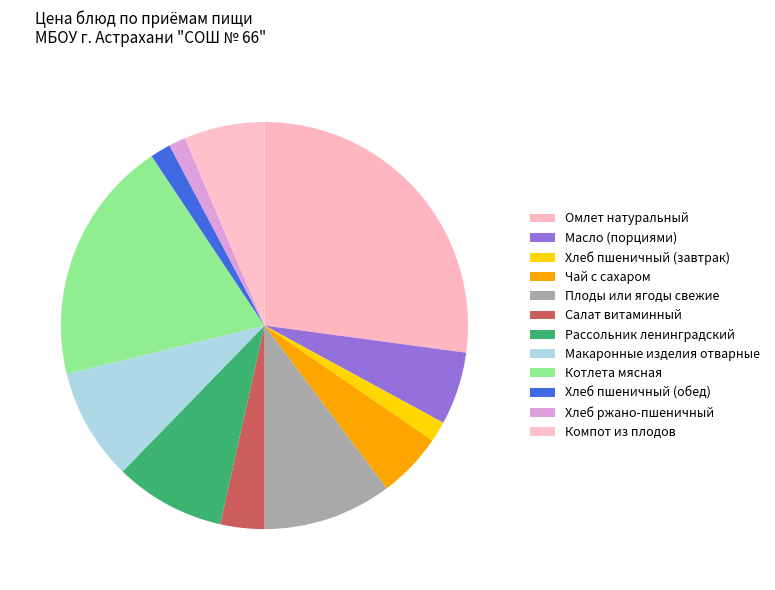

Is the sum of Макаронные изделия отварные and Чай с сахаром greater than half?

No